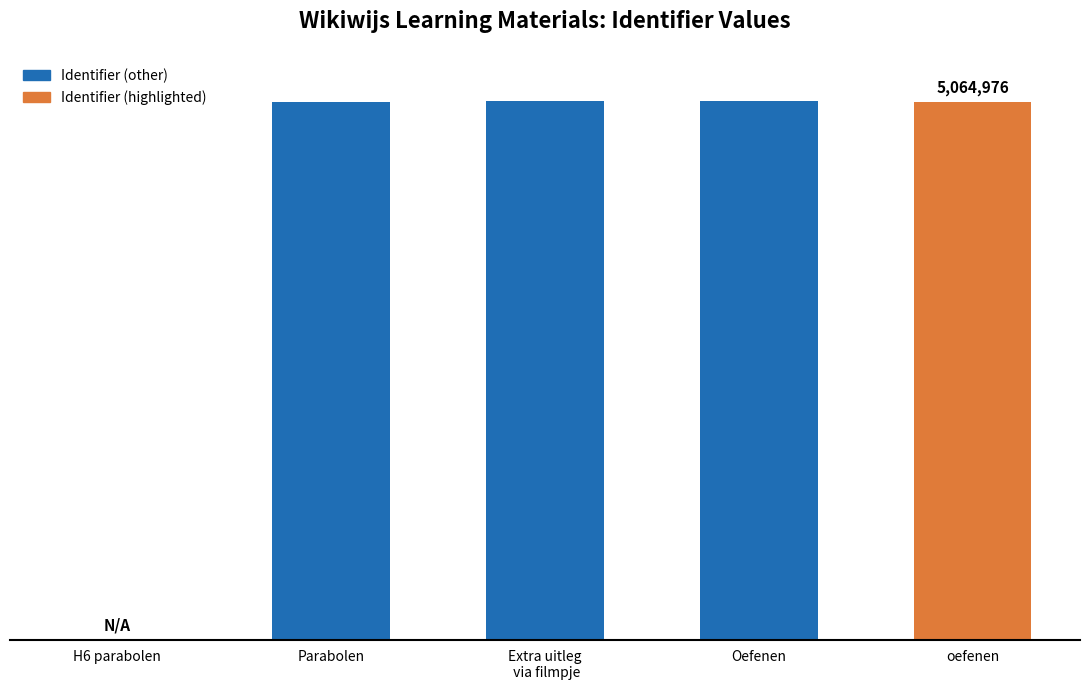

The chart shows a value of 3139786 at oefenen. True or false?

False